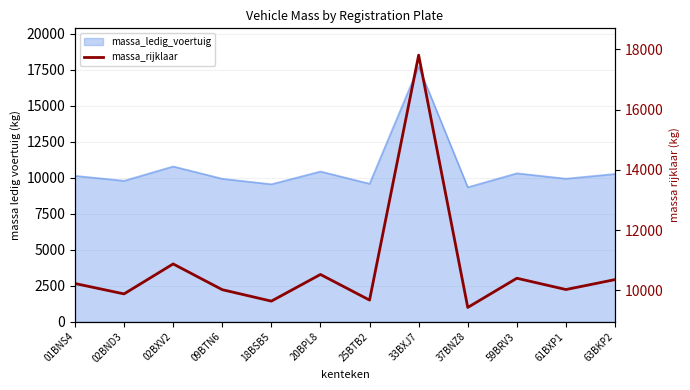

Where is the data nearest to the value 13617?

02BXV2